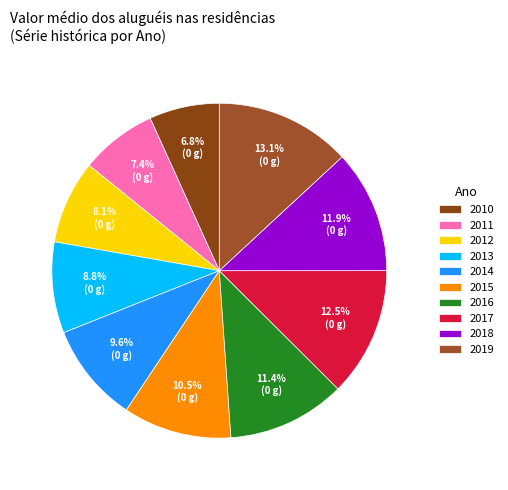

To the nearest percent, what percentage of the pie is 2014?

10%